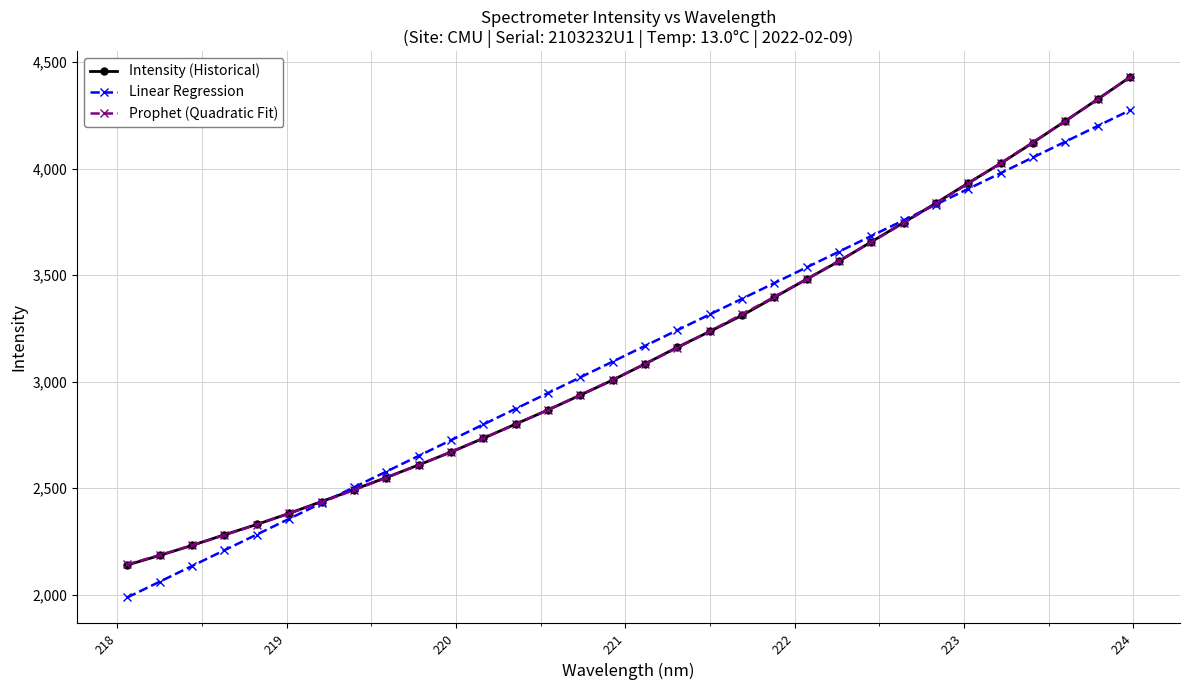

What is the maximum value shown in the chart?

4429.8